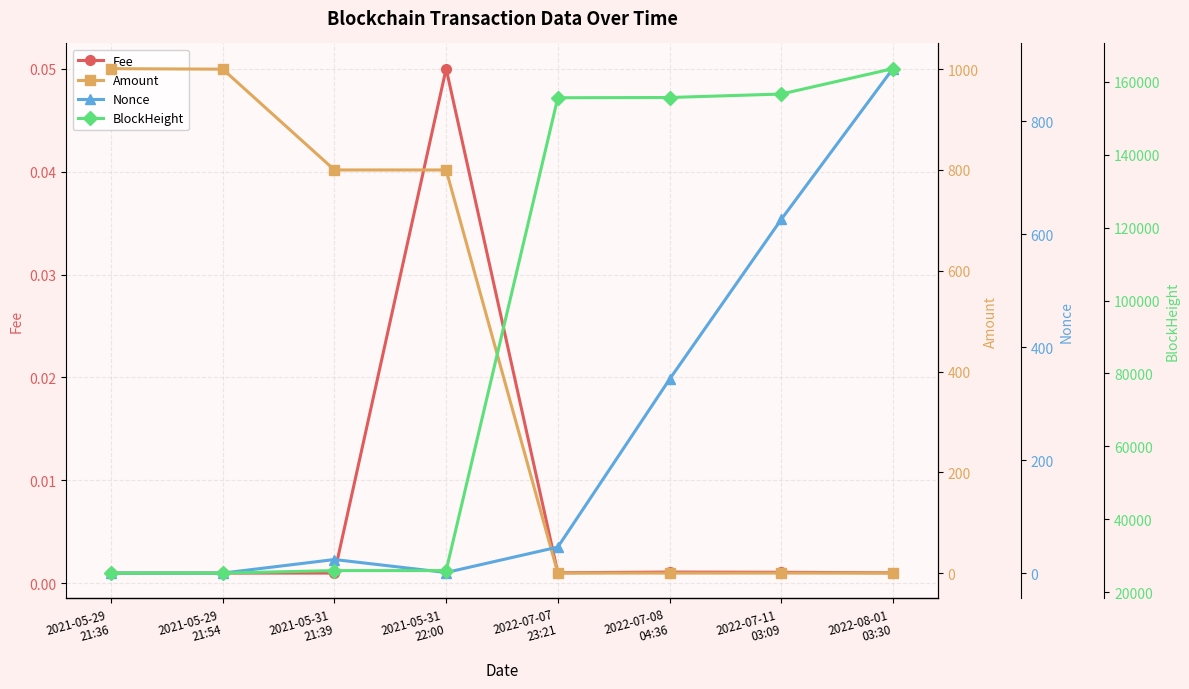

The value of Nonce at 2021-05-31
22:00 is 0.5. True or false?

False